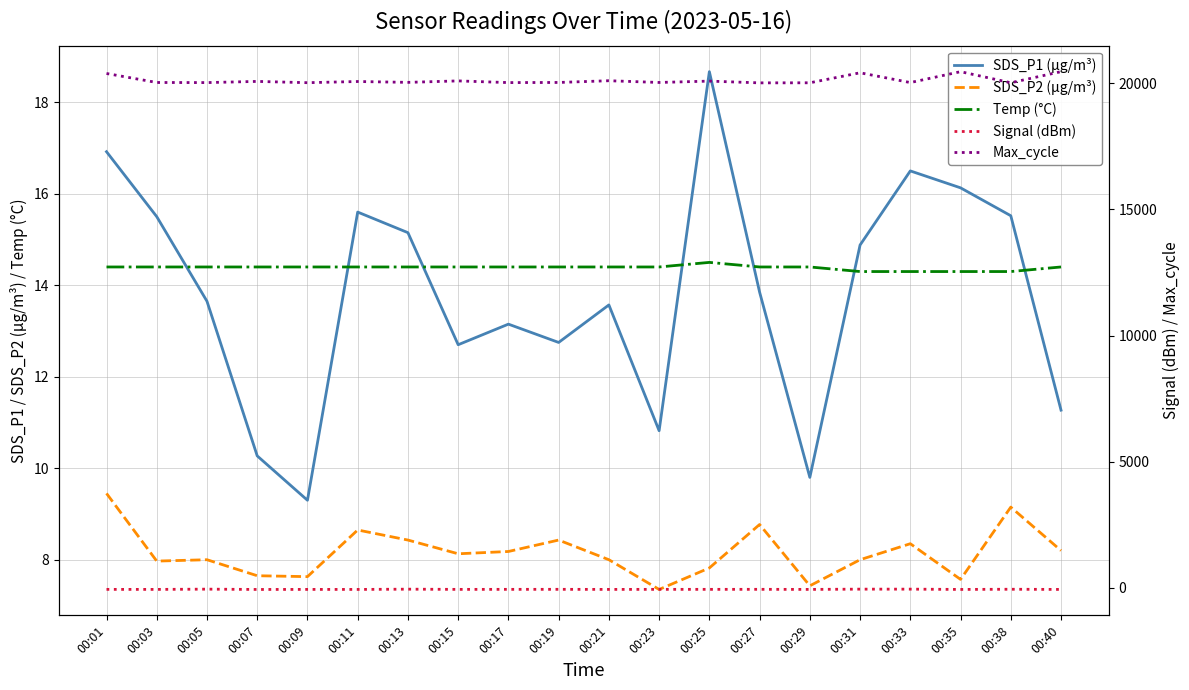

How many data points does each series have?

20